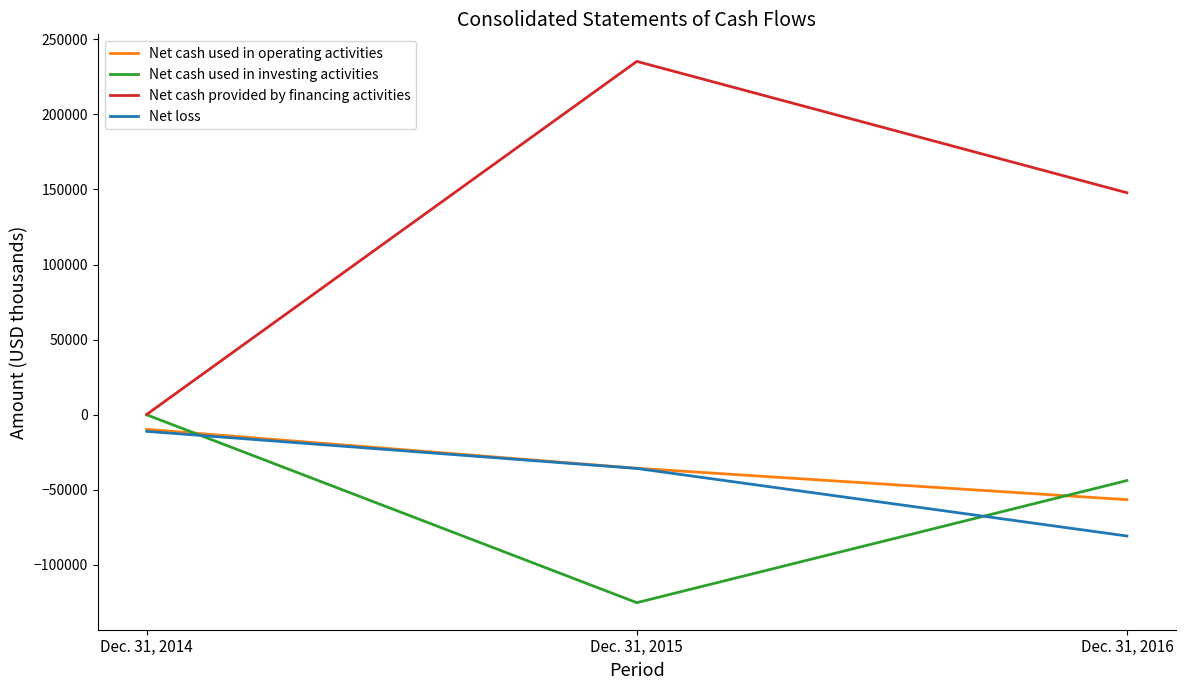

Which series has the widest spread of values?

Net cash provided by financing activities